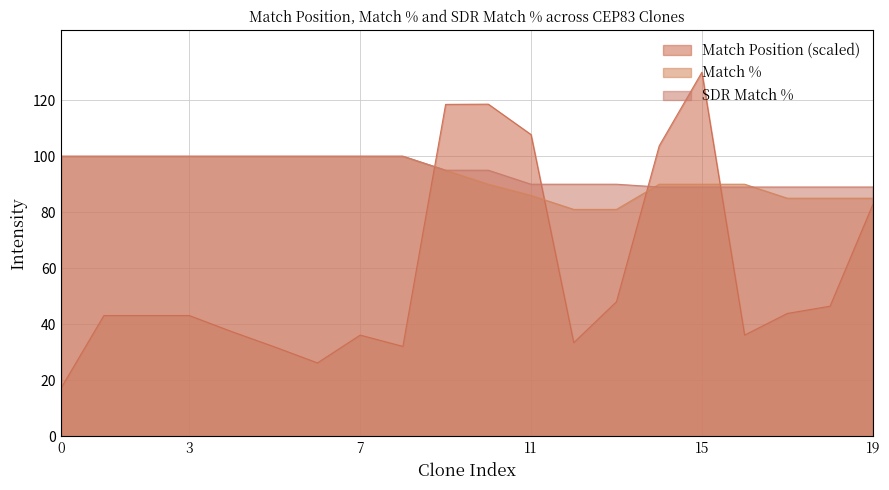

What is the sum of all SDR Match % values?

1894.0